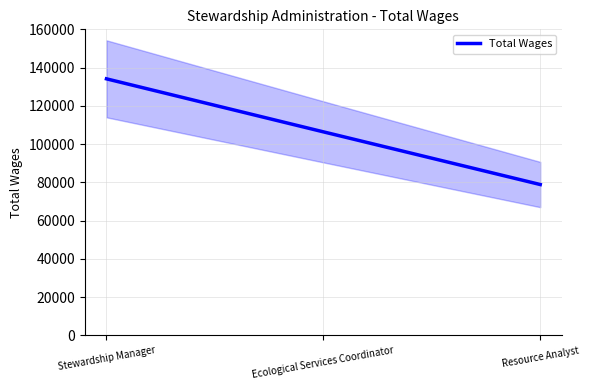

How many data points are above 106429?

1